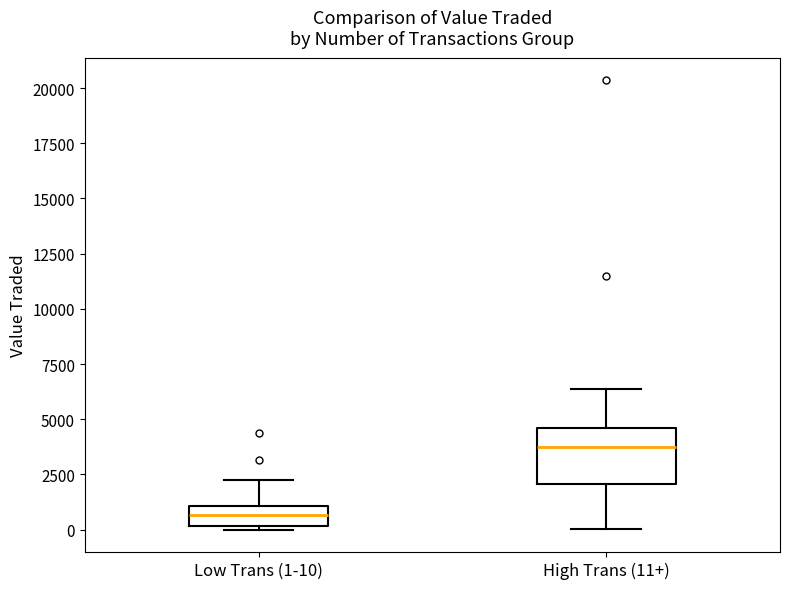

Which box has the lowest median line?

Low Trans (1-10)